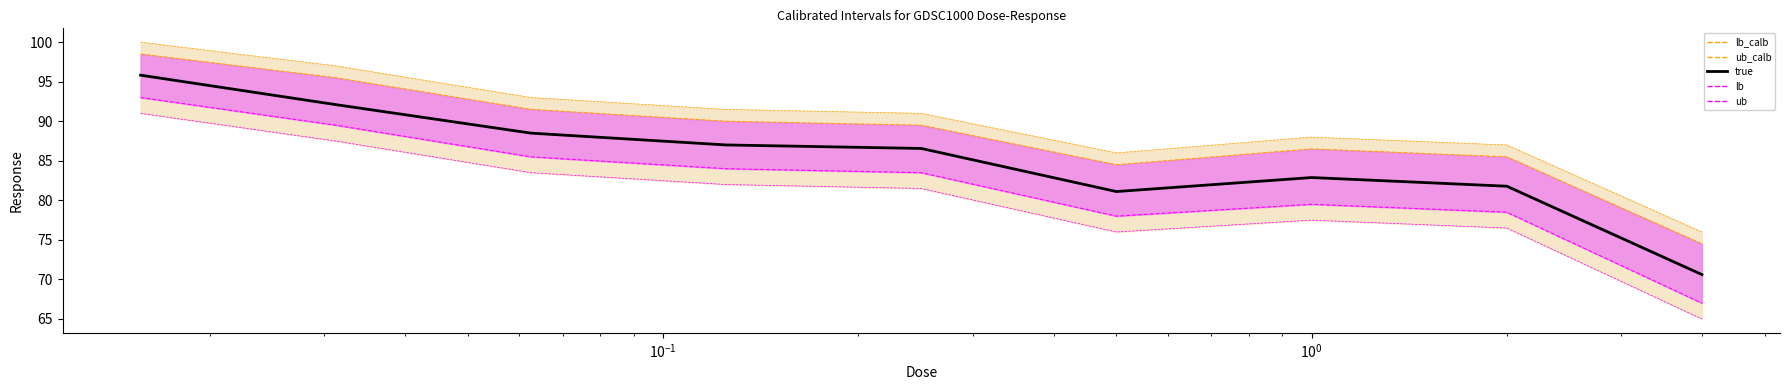

How many interior local peaks does the lb_calb series have?

1